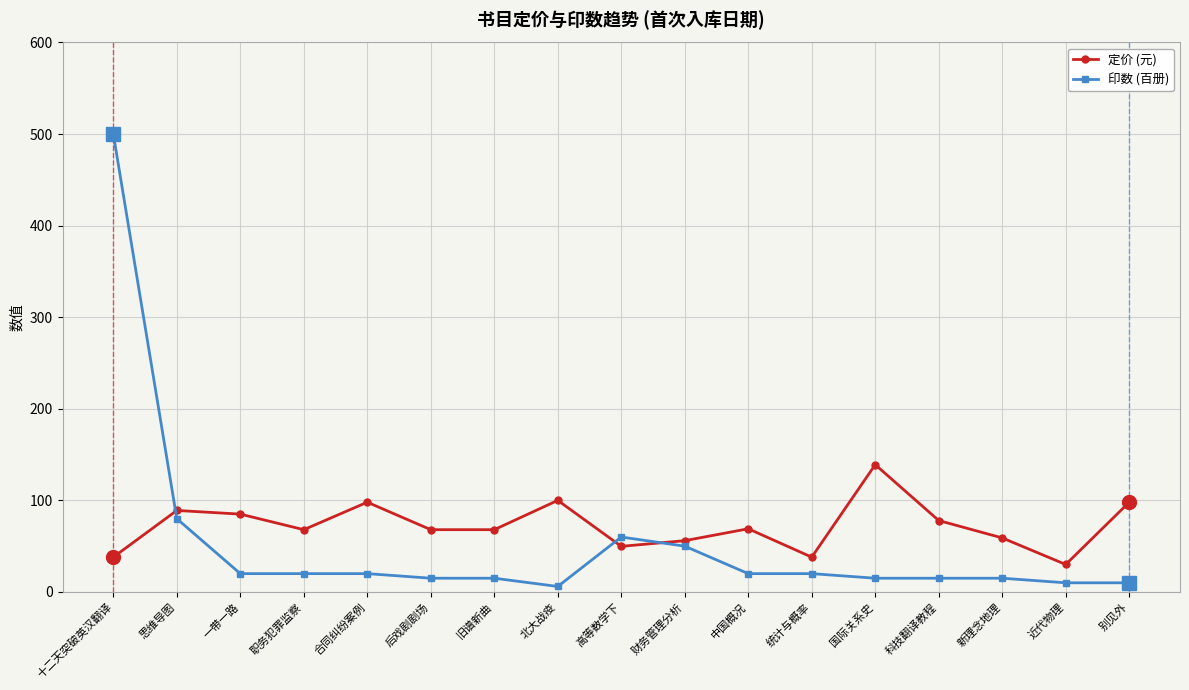

How many categories are shown in the chart?

17